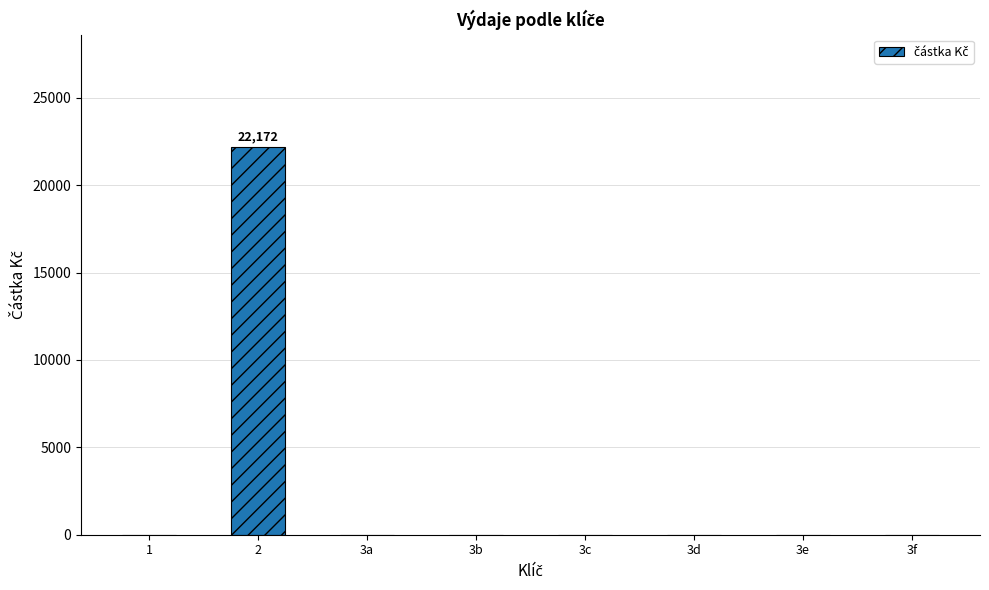

Are the bars grouped side by side (vs. stacked)?

No